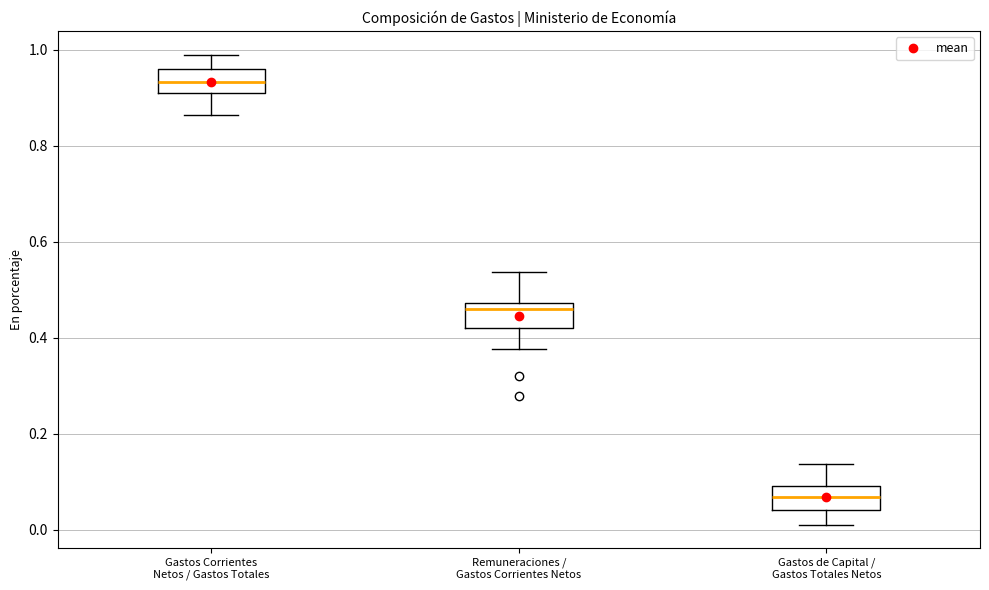

Reading left to right, read every box against the y-axis: the position of its median line, the range the box covers, and the ends of its whiskers. The values are not printed on the chart, so give them approximately, as read against the axis.

Gastos Corrientes Netos / Gastos Totales: median 0.94, box 0.90 to 0.96, whiskers 0.86 to 0.98
Remuneraciones / Gastos Corrientes Netos: median 0.46, box 0.42 to 0.48, whiskers 0.38 to 0.54
Gastos de Capital / Gastos Totales Netos: median 0.06, box 0.04 to 0.10, whiskers 0.02 to 0.14